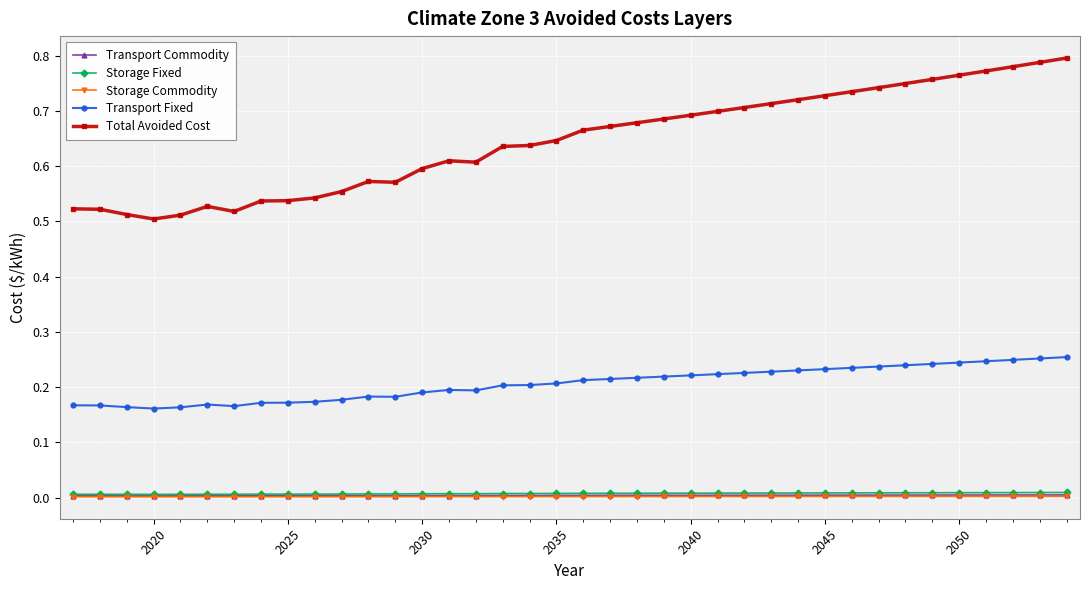

Which series has the largest total across all categories?

Total Avoided Cost